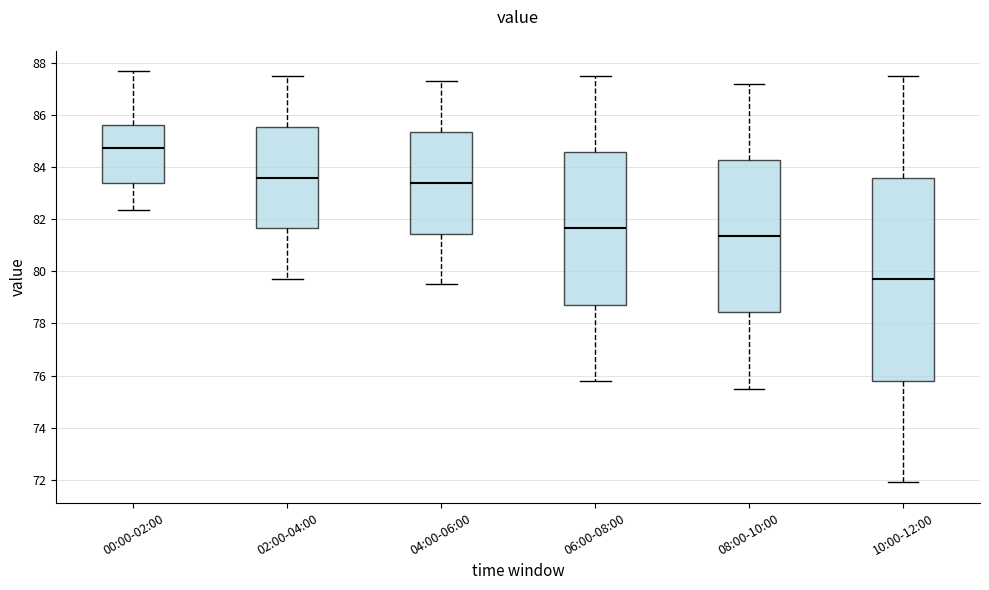

Reading left to right, read every box against the y-axis: the position of its median line, the range the box covers, and the ends of its whiskers. The values are not printed on the chart, so give them approximately, as read against the axis.

00:00-02:00: median 84.8, box 83.4 to 85.6, whiskers 82.4 to 87.6
02:00-04:00: median 83.6, box 81.6 to 85.6, whiskers 79.8 to 87.6
04:00-06:00: median 83.4, box 81.4 to 85.4, whiskers 79.6 to 87.4
06:00-08:00: median 81.6, box 78.8 to 84.6, whiskers 75.8 to 87.6
08:00-10:00: median 81.4, box 78.4 to 84.2, whiskers 75.6 to 87.2
10:00-12:00: median 79.8, box 75.8 to 83.6, whiskers 72.0 to 87.6